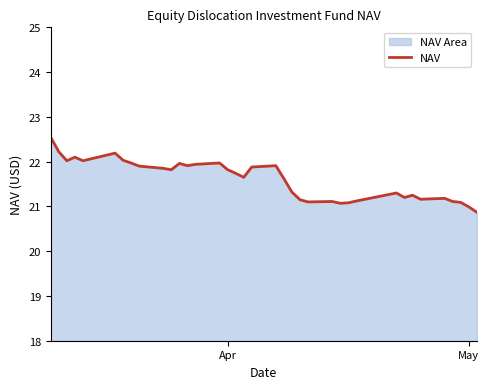

What is the difference between the maximum and minimum values?

1.7